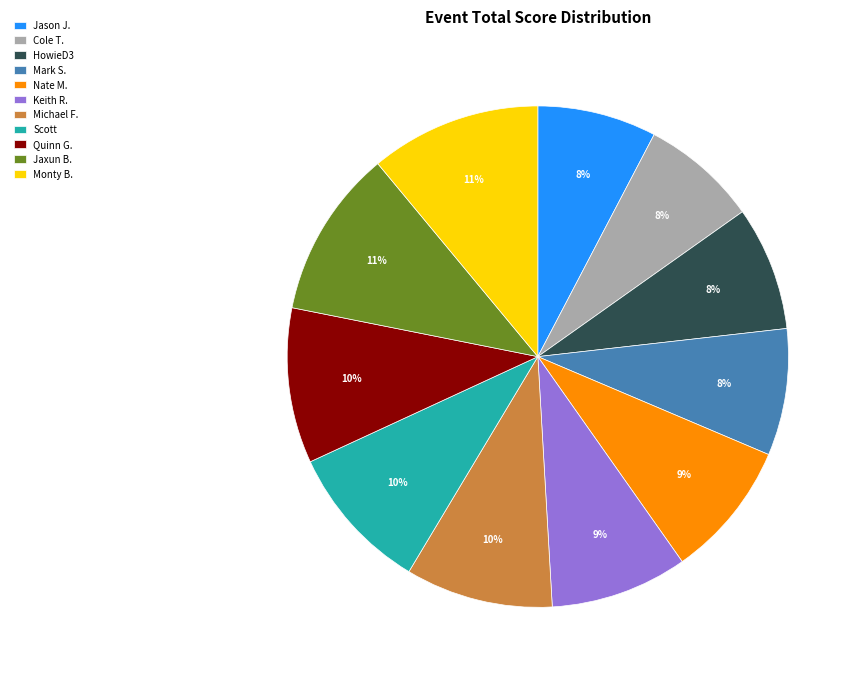

Approximately how many times larger is the value at Scott compared to Jaxun B.?

0.9